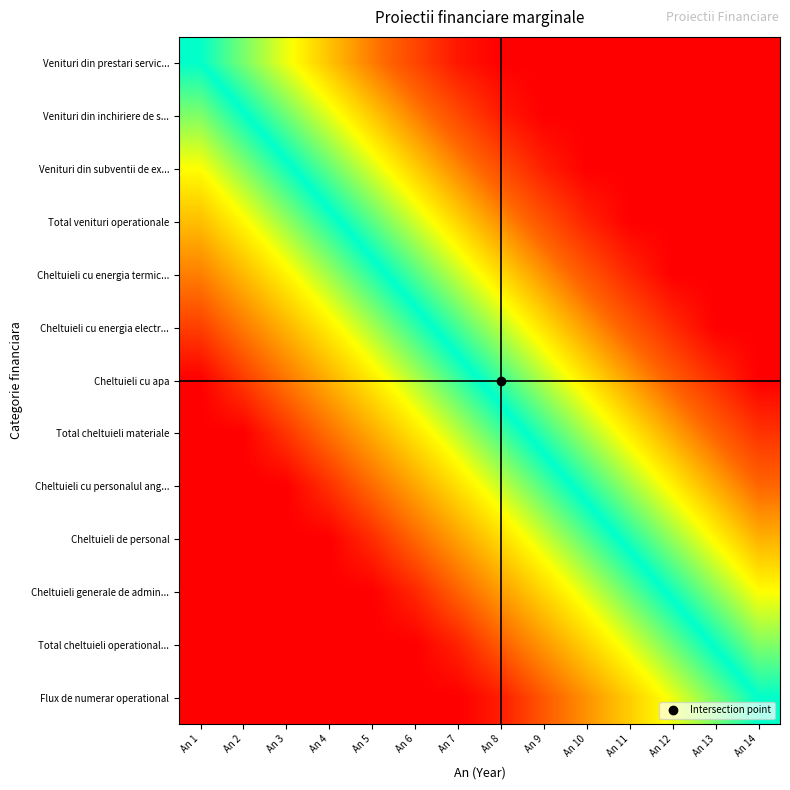

Between An 2 and An 6, which is larger?

An 6